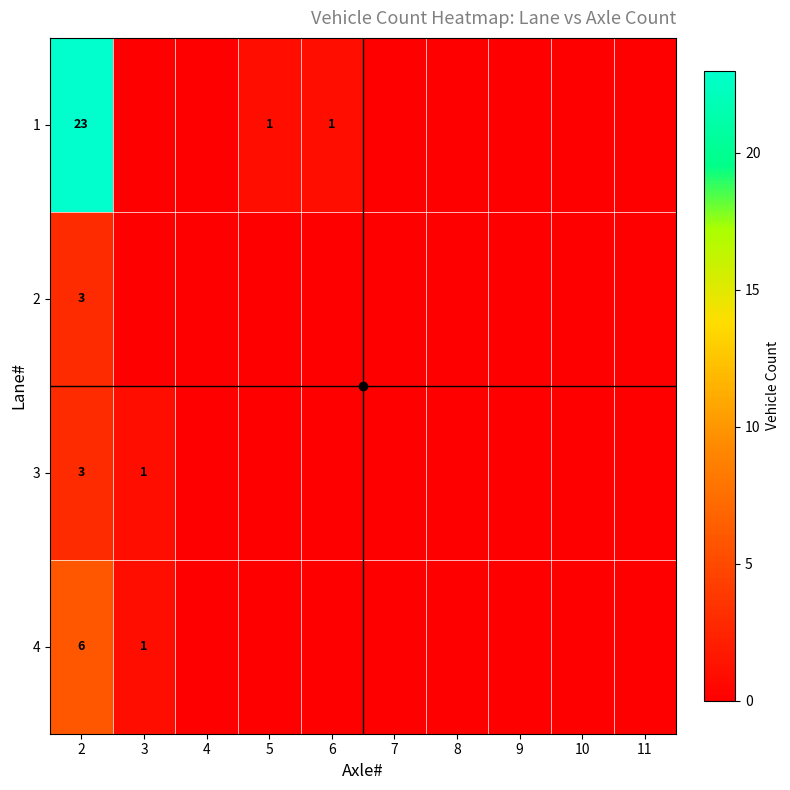

Between 9 and 8, which is larger?

9